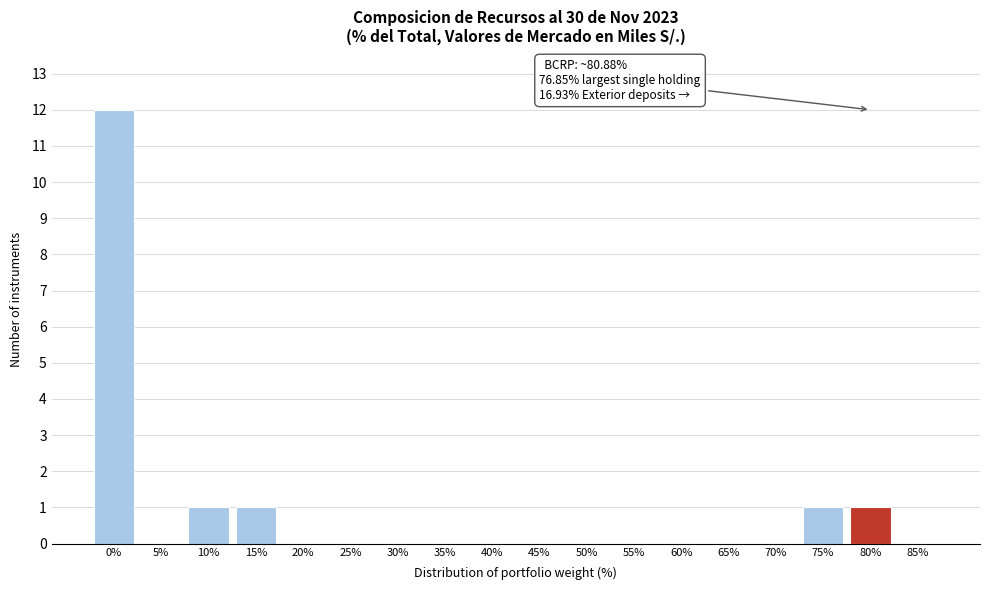

Reading right to left, what are all the values shown in this chart?

85%=0	80%=1	75%=1	70%=0	65%=0	60%=0	55%=0	50%=0	45%=0	40%=0	35%=0	30%=0	25%=0	20%=0	15%=1	10%=1	5%=0	0%=12